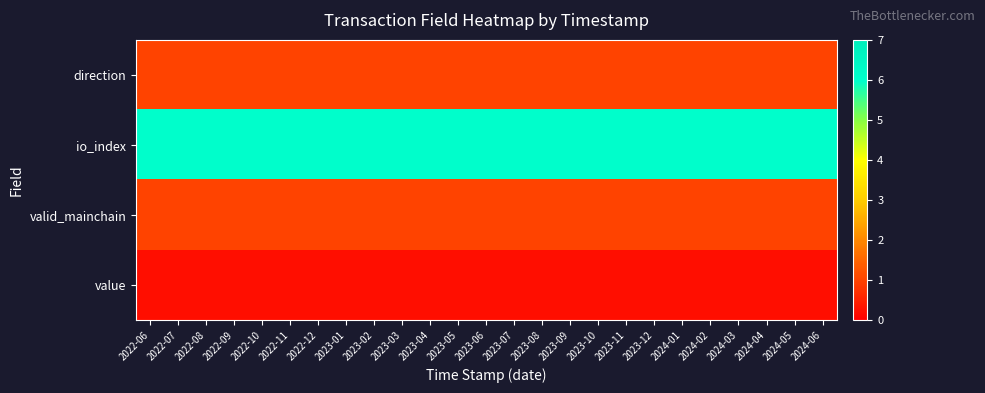

Which label corresponds to the largest value in the chart?

2022-06